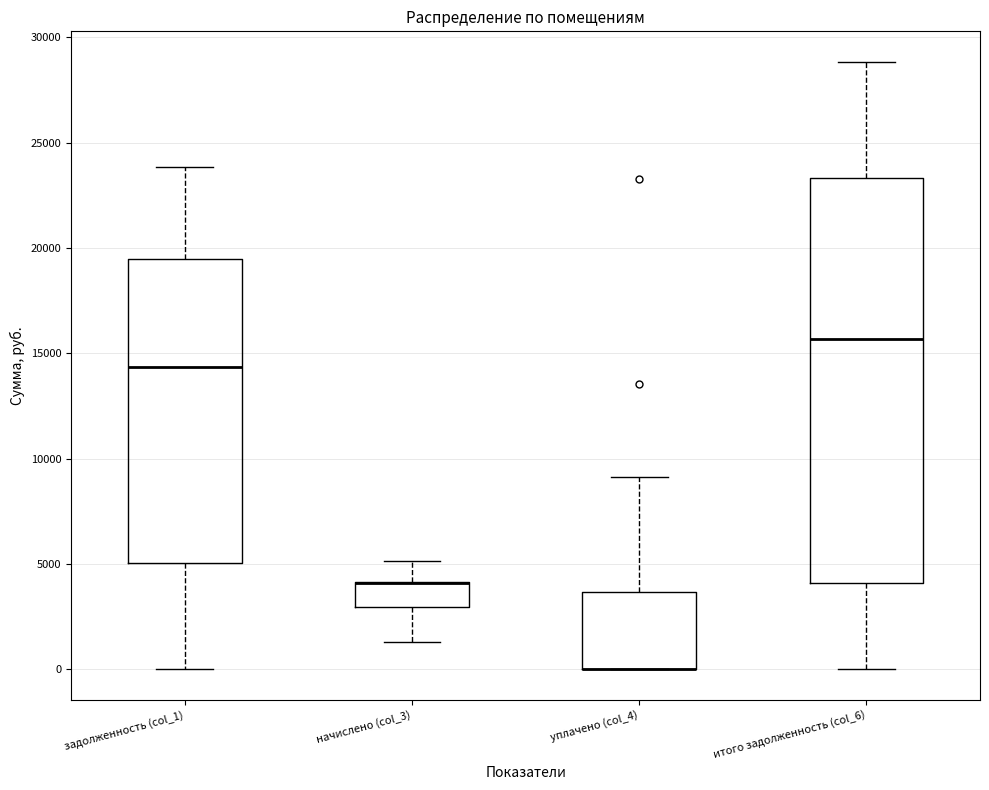

Comparing the boxes themselves (not the whiskers), which one is the tallest?

итого задолженность (col_6)